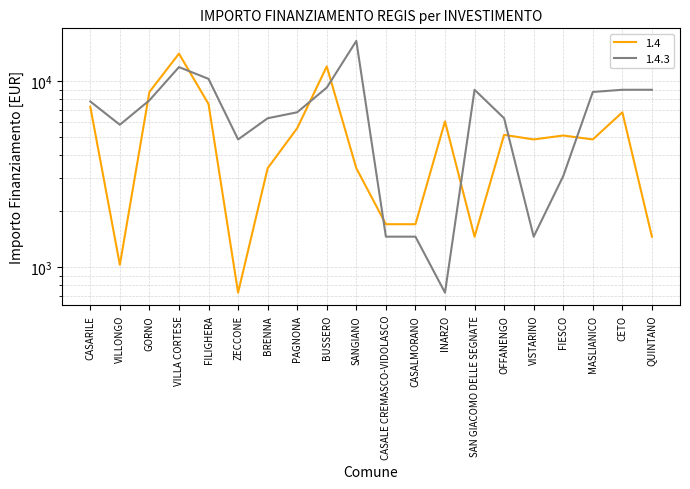

At which label is 1.4 closest to 7396?

CASARILE